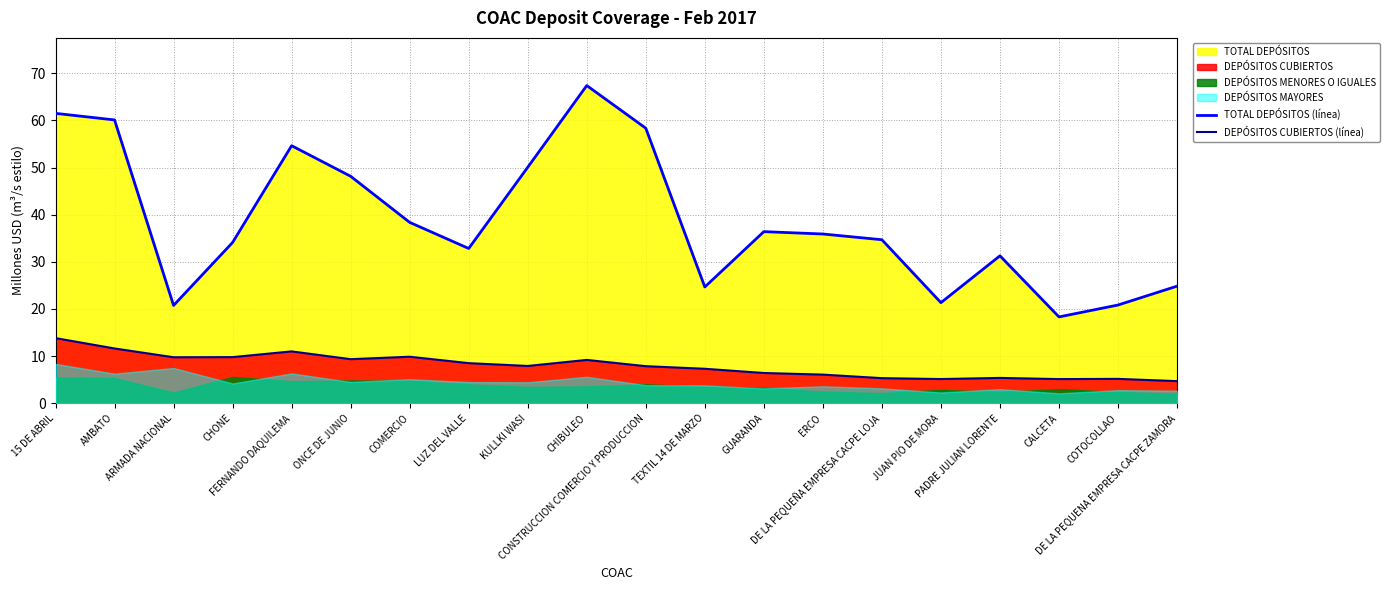

What is the label of the 1st point from the right?

DE LA PEQUENA EMPRESA CACPE ZAMORA